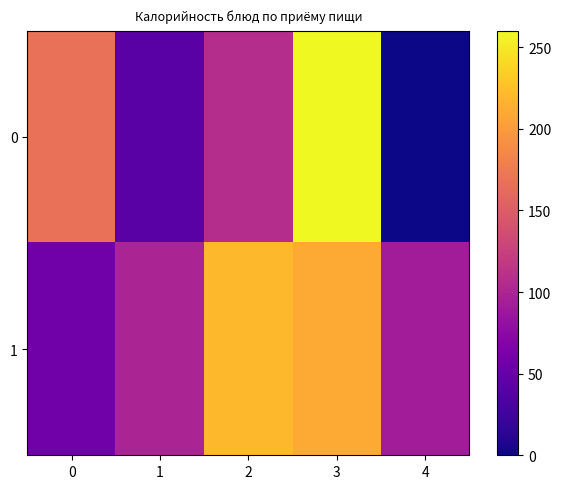

Reading left to right, list all the values displayed in this chart.

0: 0=167.0	1=41.0	2=107.2	3=260.0	4=0.0
1: 0=56.2	1=98.8	2=221.0	3=211.0	4=92.0